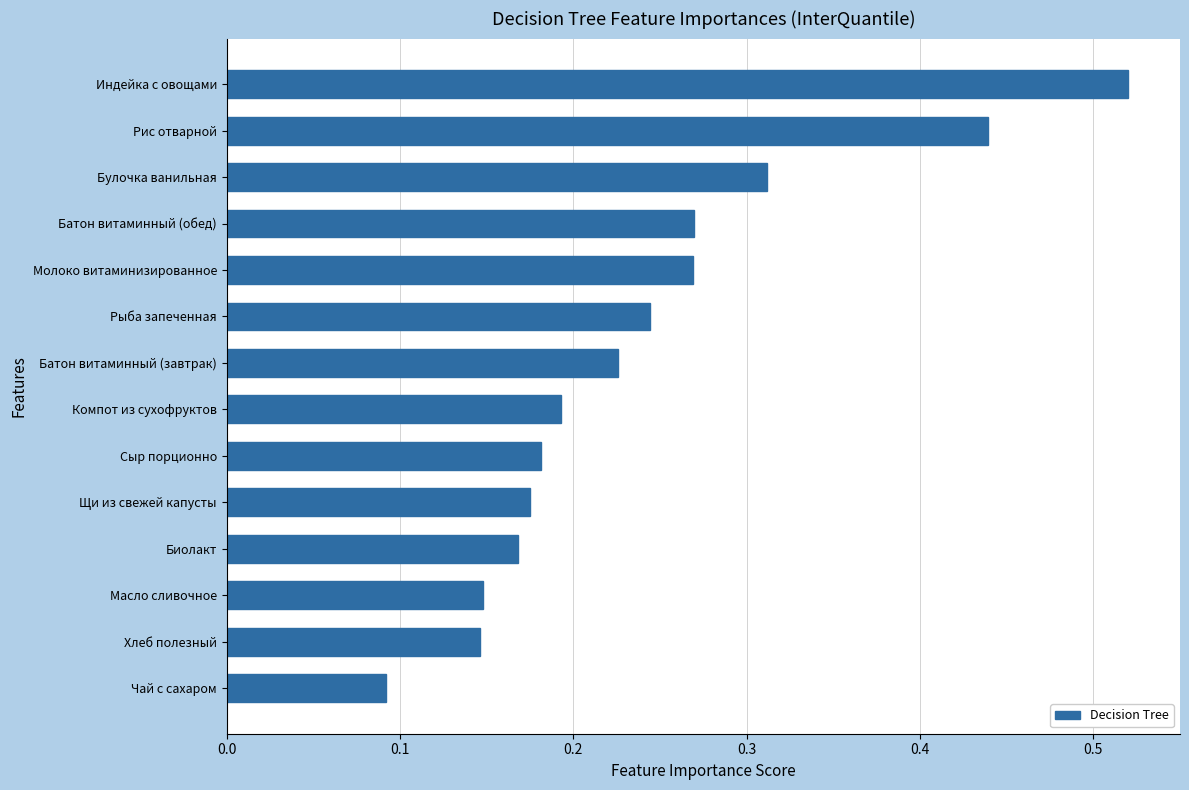

Between Щи из свежей капусты and Хлеб полезный, which is larger?

Щи из свежей капусты